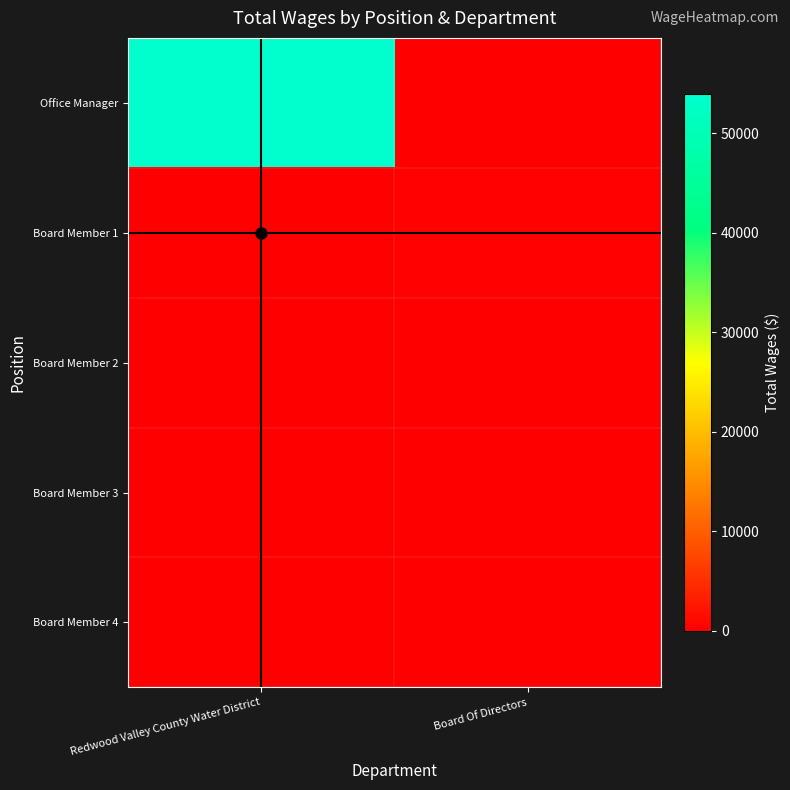

Count the number of categories in the chart.

2